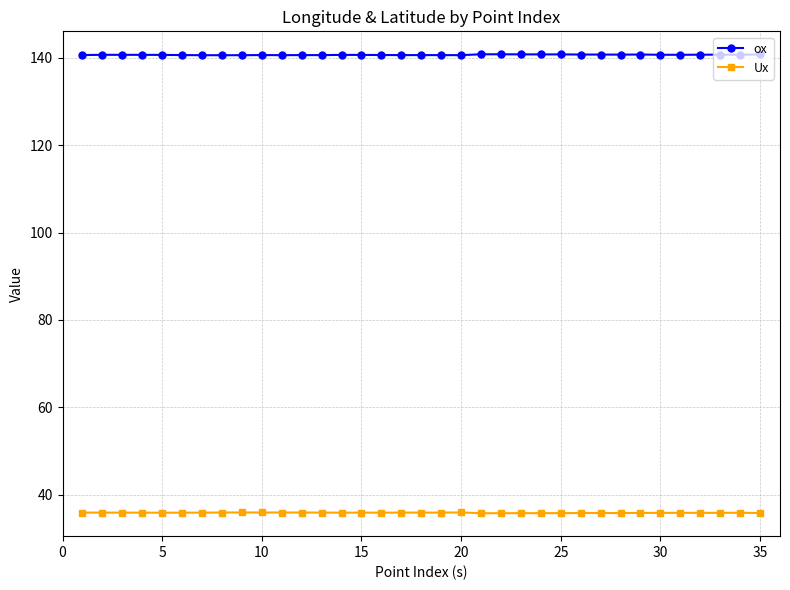

How many lines are shown in the chart?

2